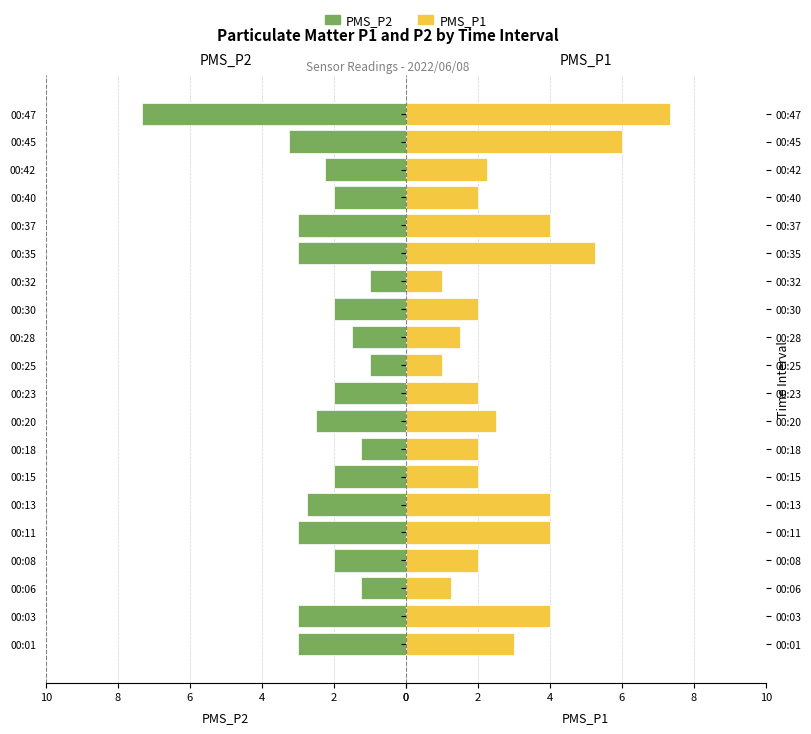

How many values in the PMS_P2 series are below 2?

5